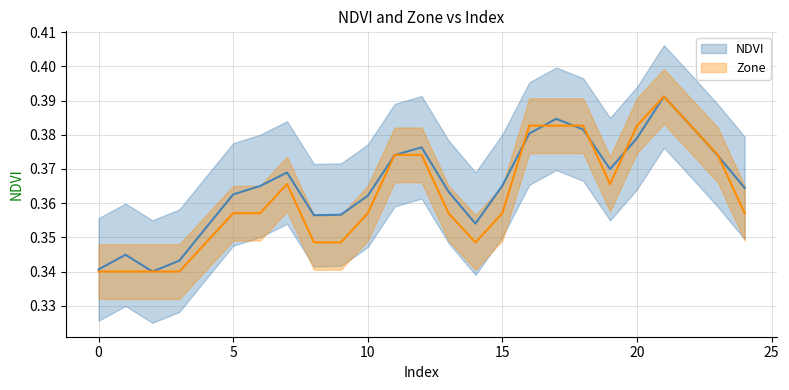

What is the average value of the NDVI series?

0.4